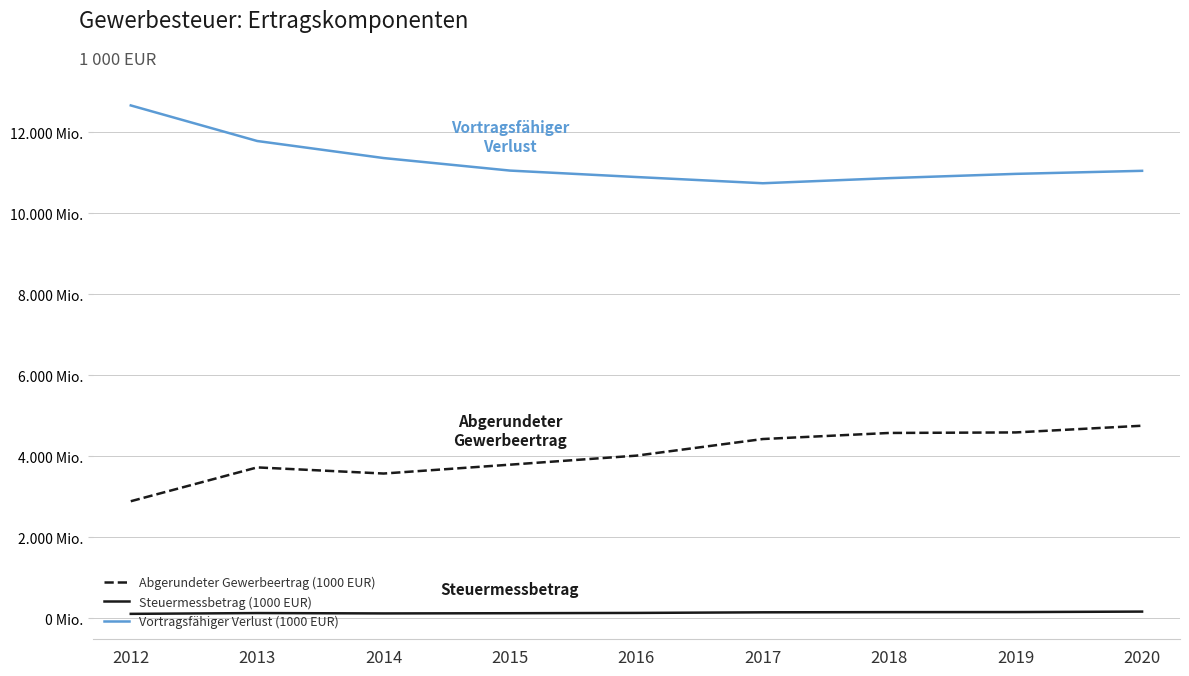

Does the chart have visible grid lines?

Yes